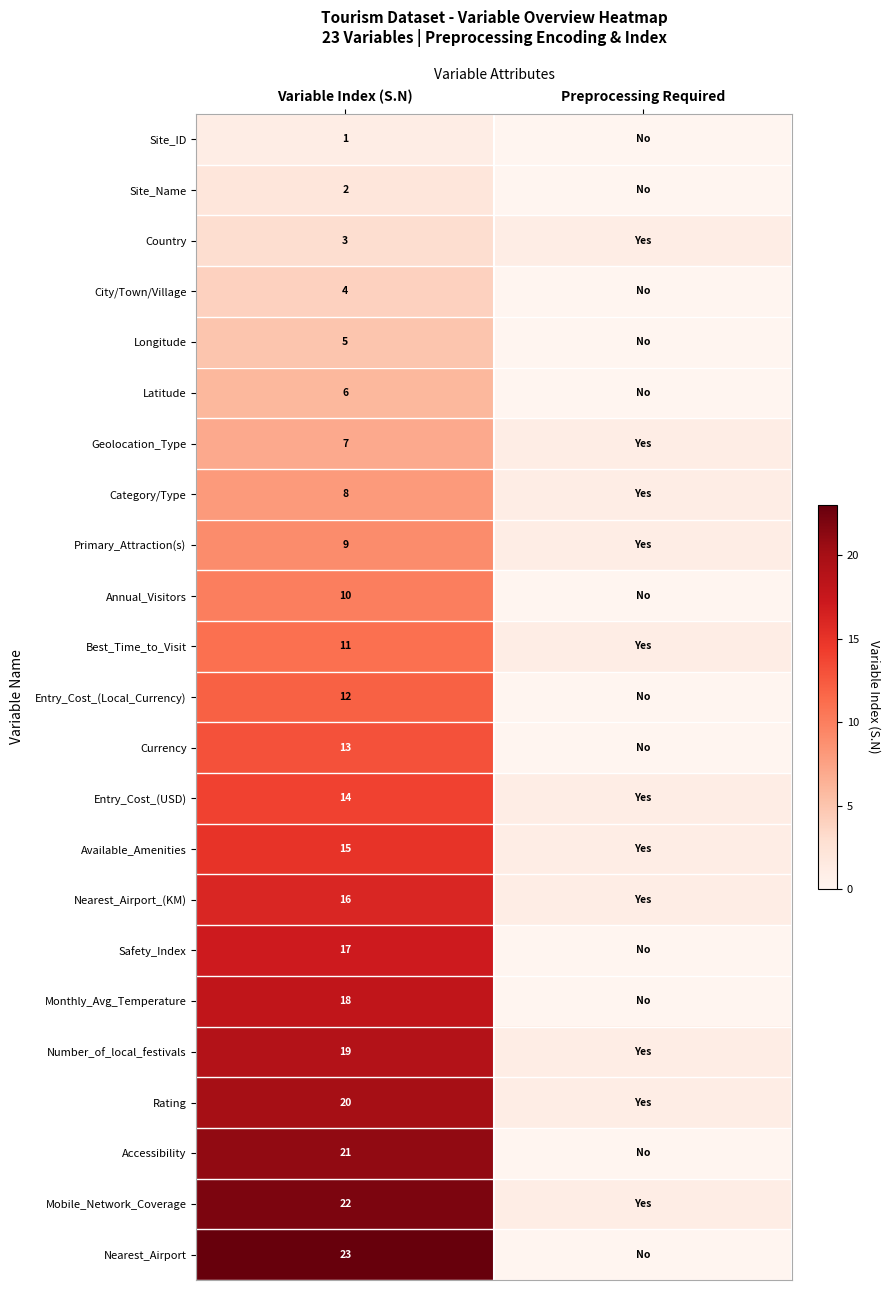

What is the spread (max minus min) of values at Variable Index (S.N)?

22